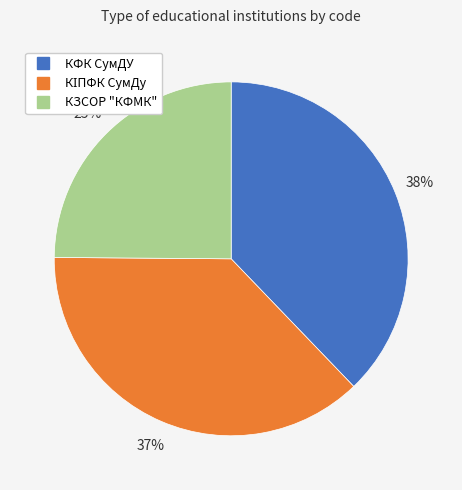

What is the largest slice in the pie chart?

КФК СумДУ